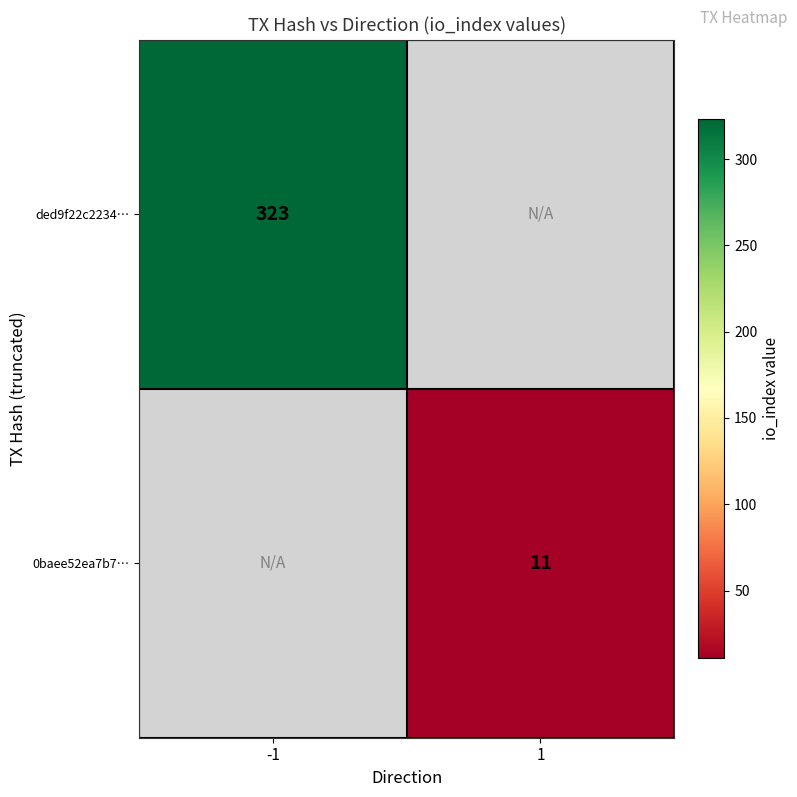

True or false: 0baee52ea7b7… has a value of 11 at 1.

True